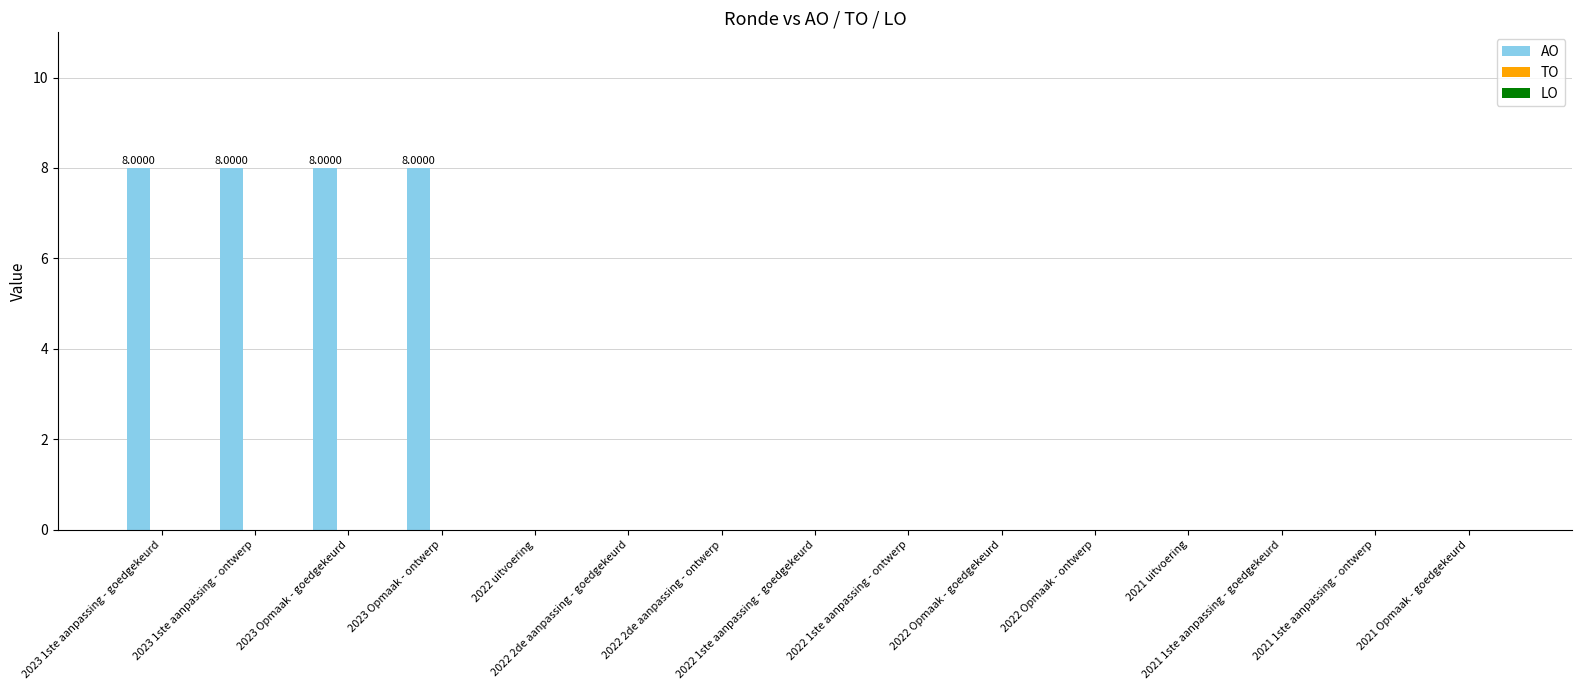

What is the sum of all values?

32